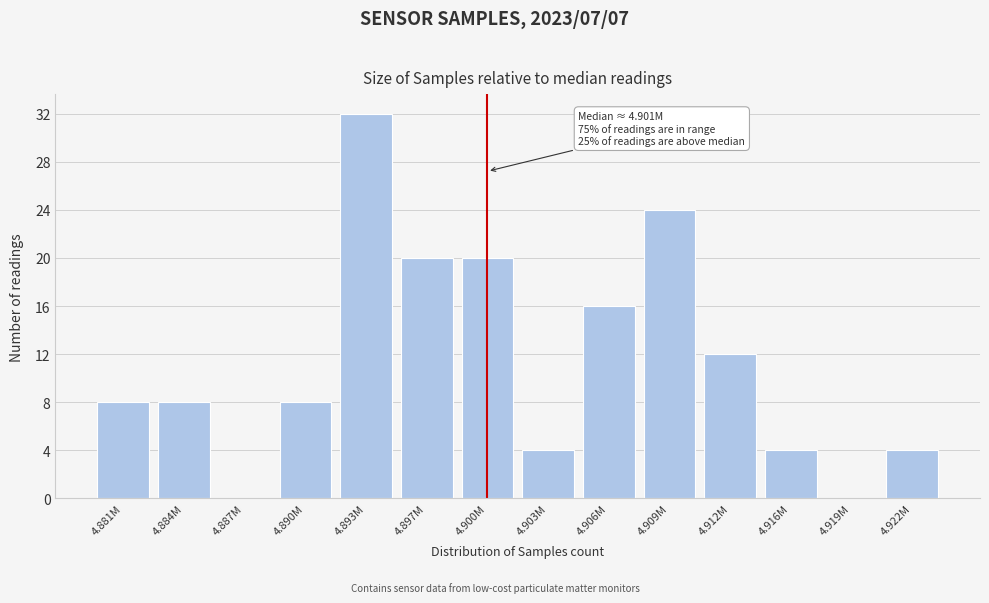

Reading left to right, what are all the values shown in this chart?

4.881M=8	4.884M=8	4.887M=0	4.890M=8	4.893M=32	4.897M=20	4.900M=20	4.903M=4	4.906M=16	4.909M=24	4.912M=12	4.916M=4	4.919M=0	4.922M=4